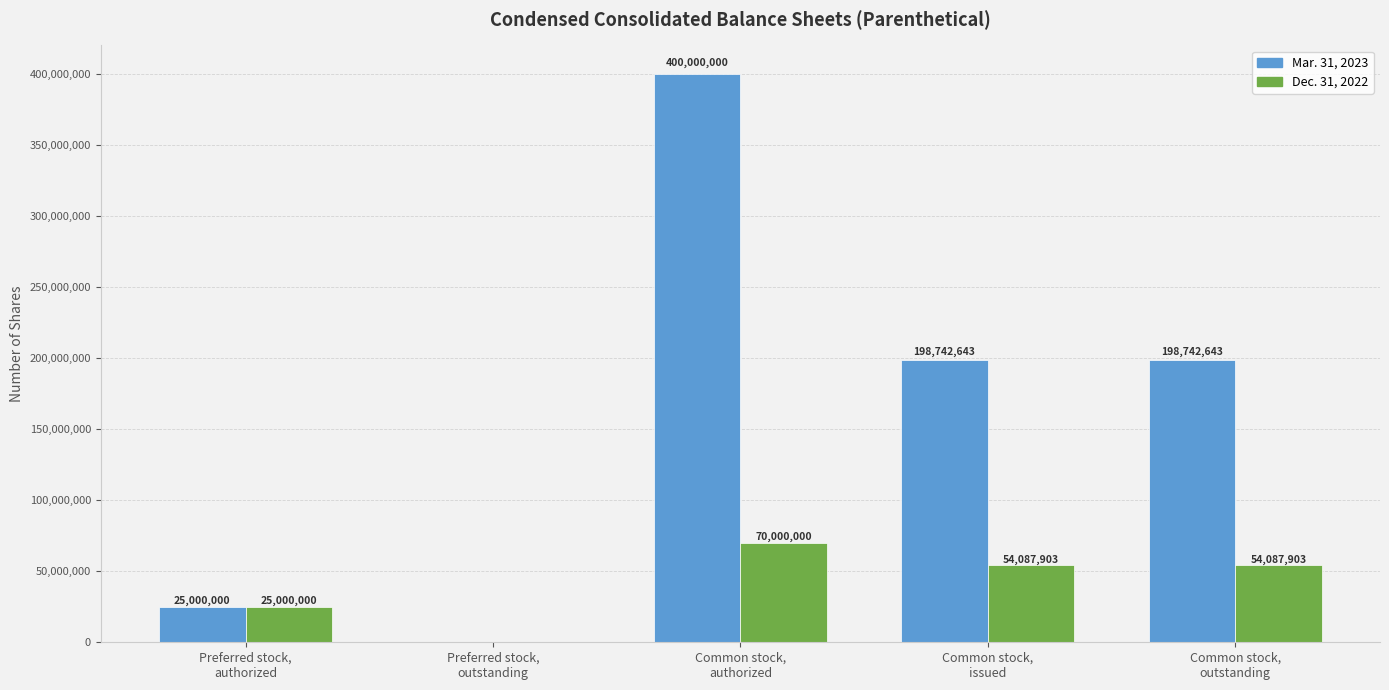

Reading left to right, what are all the values shown in this chart?

Mar. 31, 2023: 25000000	0	400000000	198742643	198742643
Dec. 31, 2022: 25000000	0	70000000	54087903	54087903